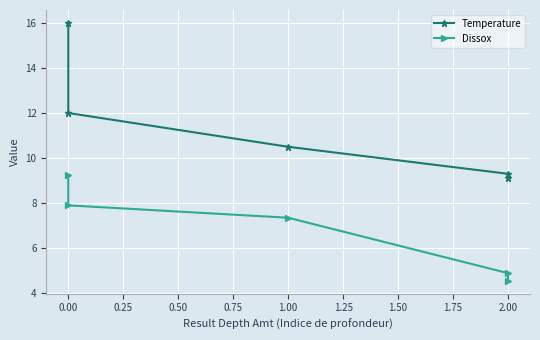

What is the difference between the maximum and minimum values in the Dissox series?

4.7